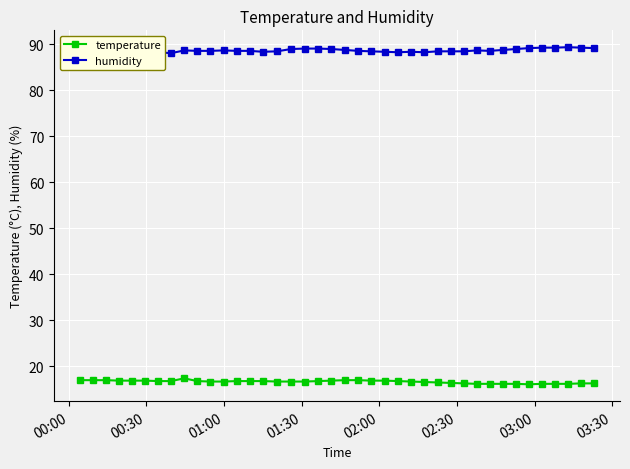

What is the value of the temperature point at the 5th from the left?

16.9